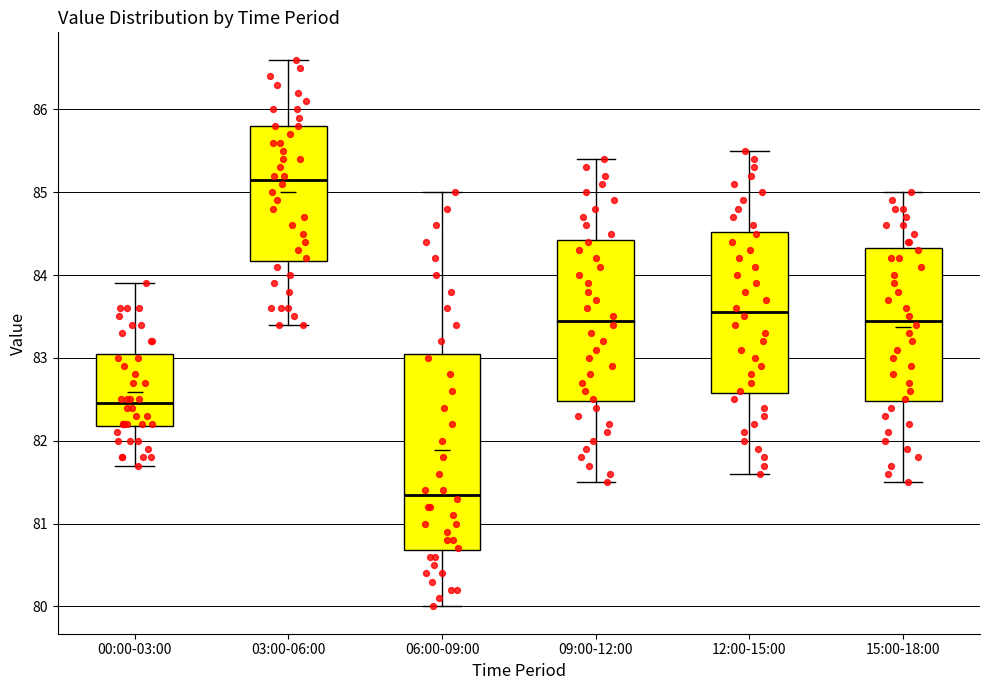

Where is the lower edge of the box for 09:00-12:00 on the y-axis? The values are not printed on the chart, so give them approximately, as read against the axis.

82.5